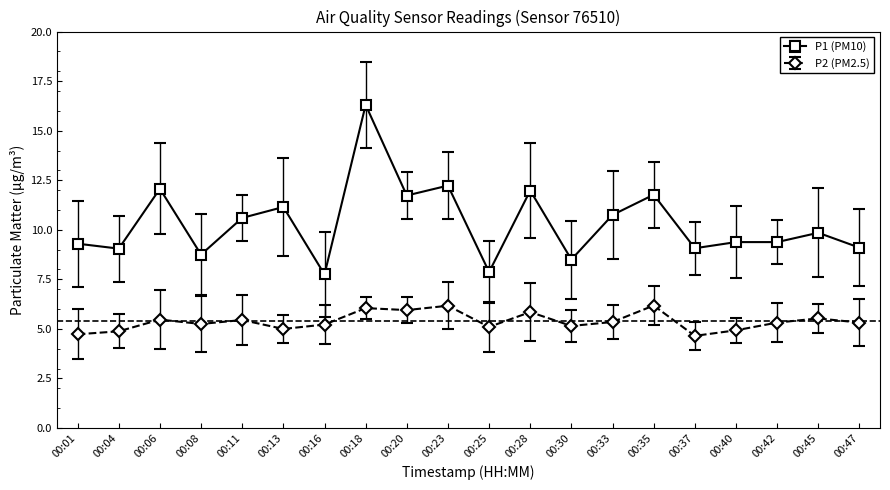

What is the spread (max minus min) of values at 00:25?

2.8